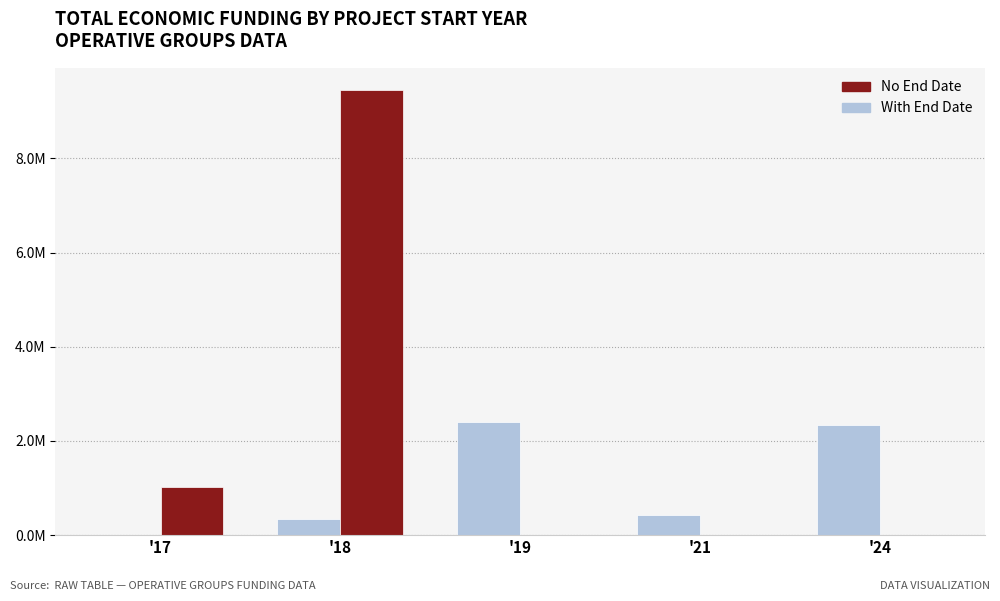

What are all the series names shown in the legend?

No End Date, With End Date